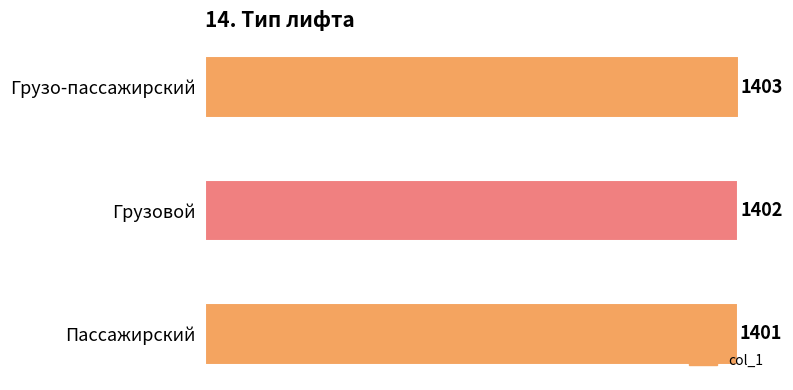

What is the minimum value shown in the chart?

1401